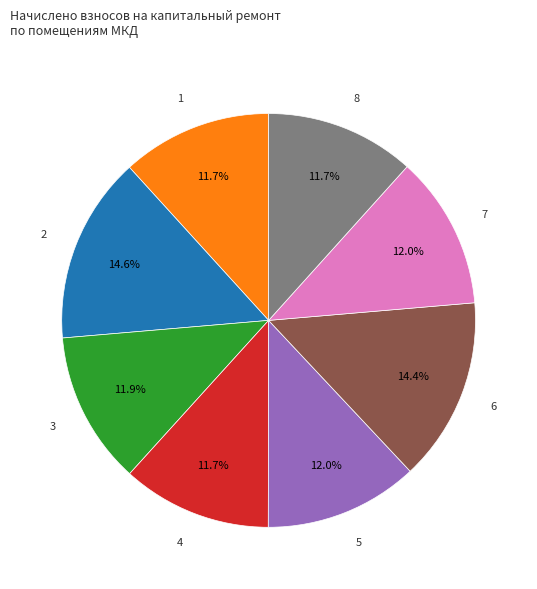

Is there a majority slice in this chart?

No